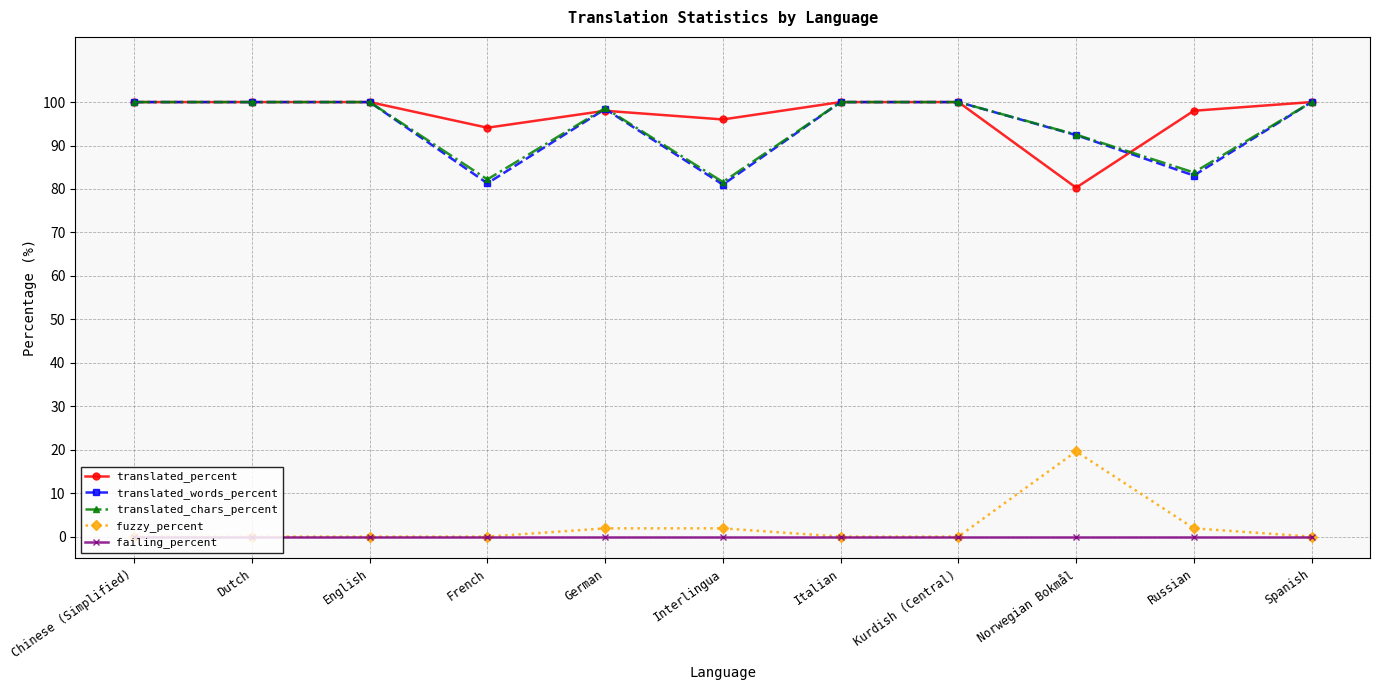

Is the value of translated_words_percent at French greater than the value of translated_chars_percent at Norwegian Bokmål?

No